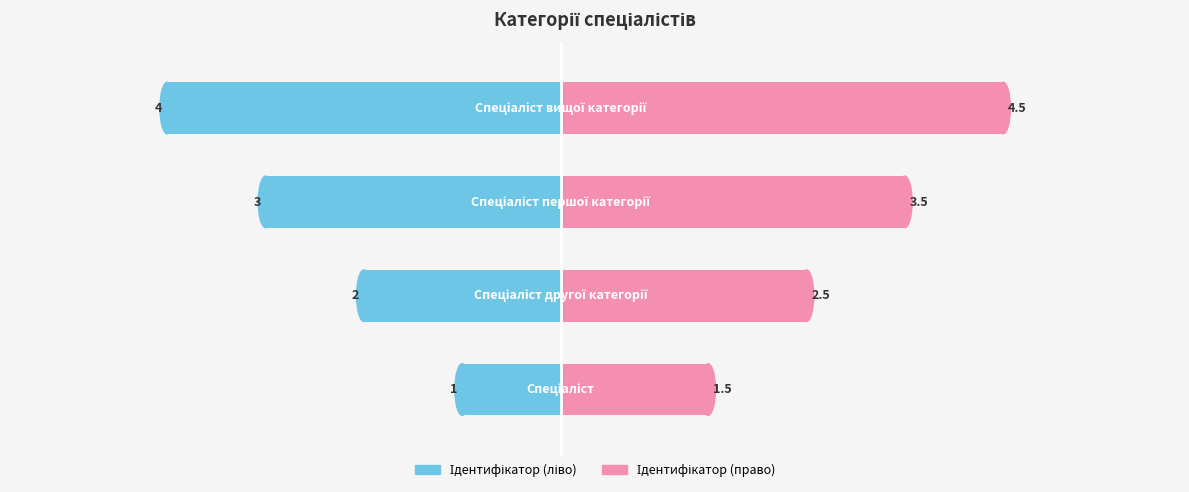

Count the Ідентифікатор (ліво) values in the range -3 to -1.

3